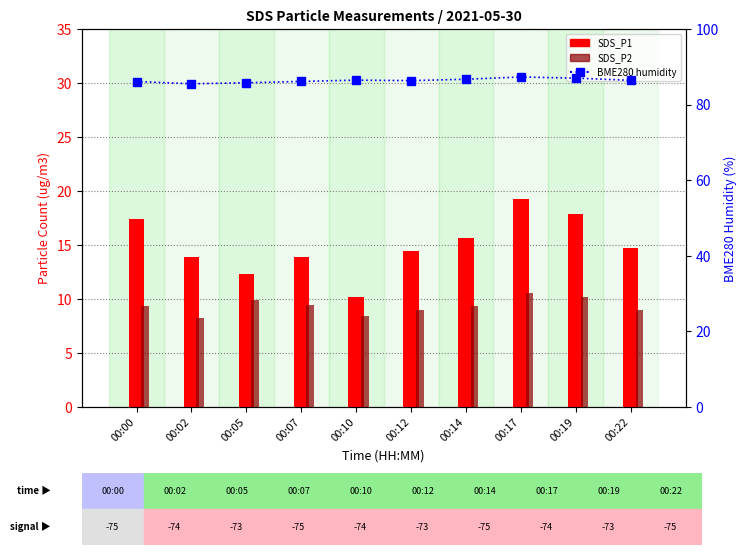

At which label does SDS_P2 first exceed 9?

00:00